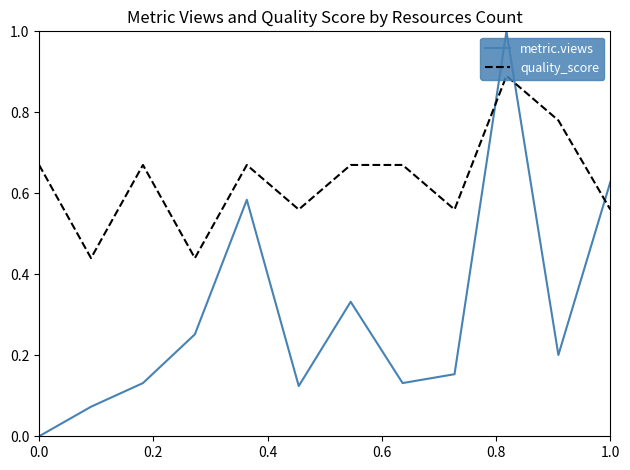

How many intersections are there between metric.views and quality_score?

3